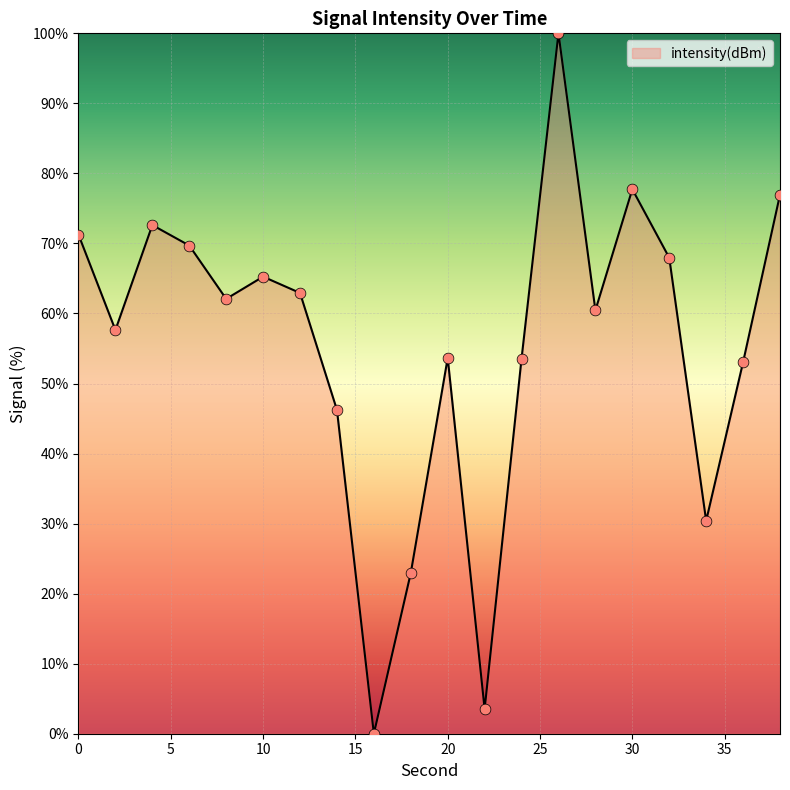

What is the difference between the maximum and minimum values?

100.0